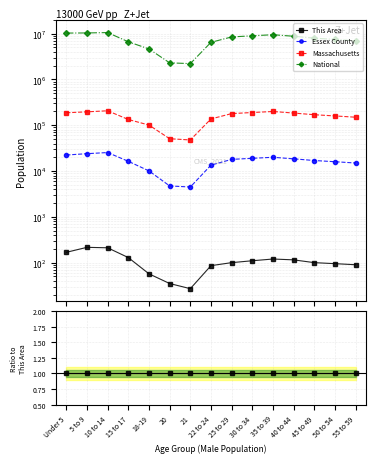

At which label is This Area closest to 1?

Under 5